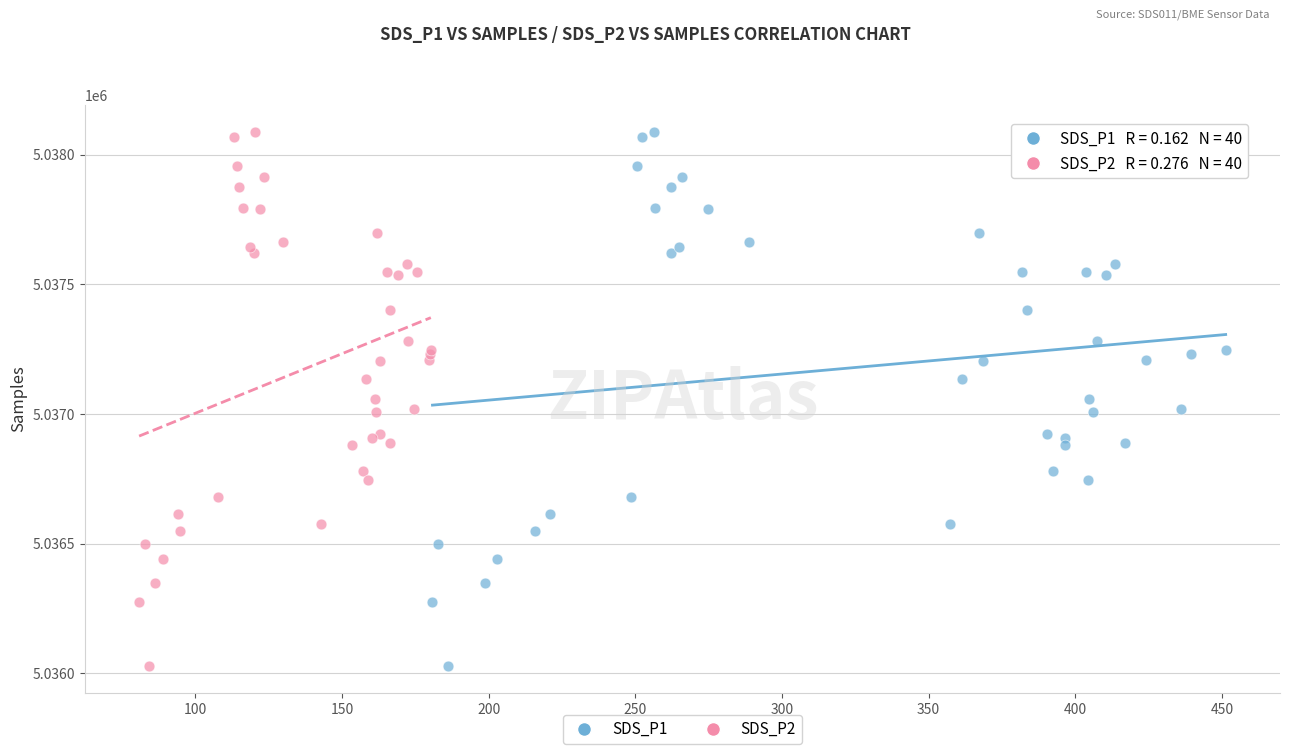

What are all the series names shown in the legend?

SDS_P1, SDS_P2